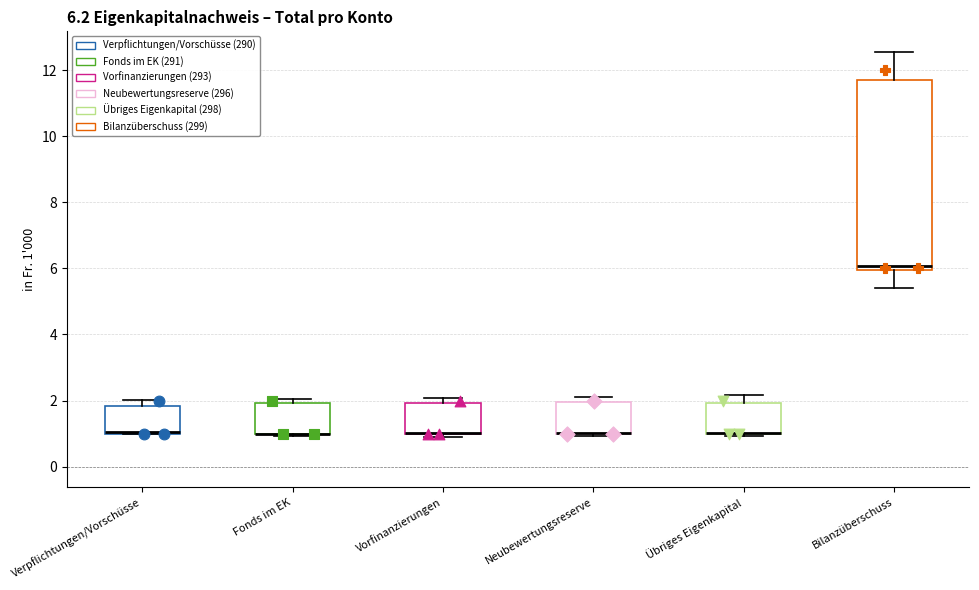

Comparing the boxes themselves (not the whiskers), which one is the tallest?

Bilanzüberschuss